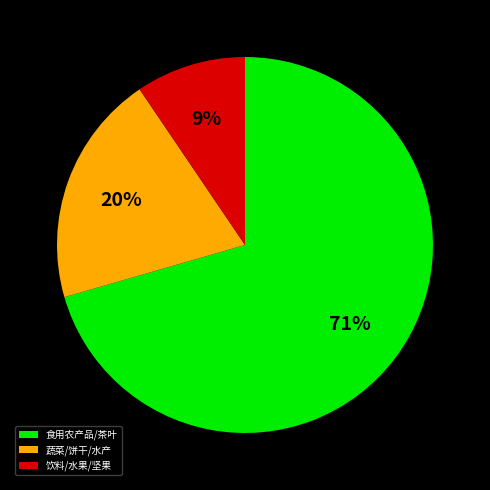

What is the ratio of the value at 蔬菜/饼干/水产 to the value at 食用农产品/茶叶?

0.3